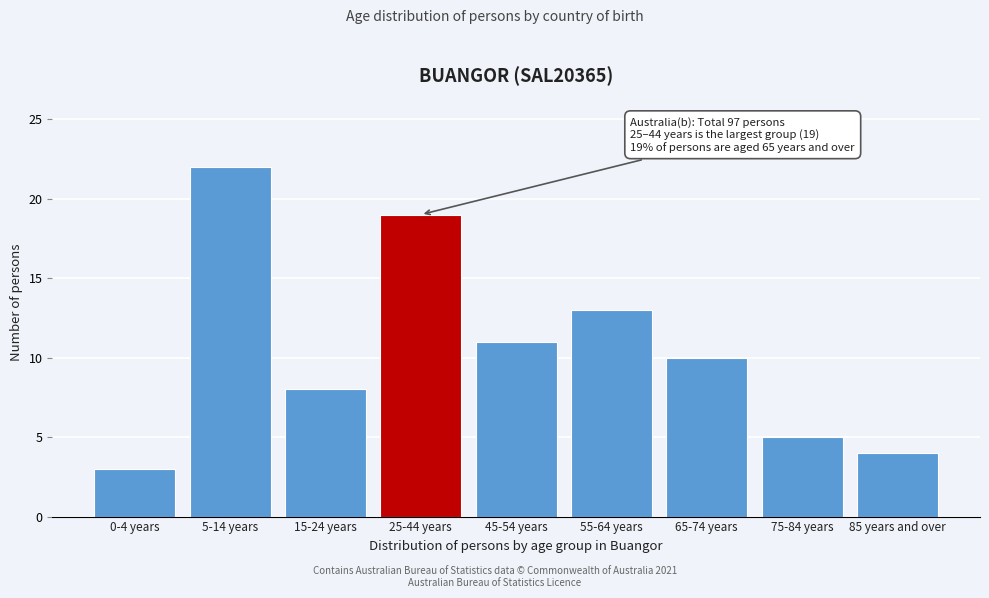

Reading right to left, extract all data points from this chart.

85 years and over=4	75-84 years=5	65-74 years=10	55-64 years=13	45-54 years=11	25-44 years=19	15-24 years=8	5-14 years=22	0-4 years=3